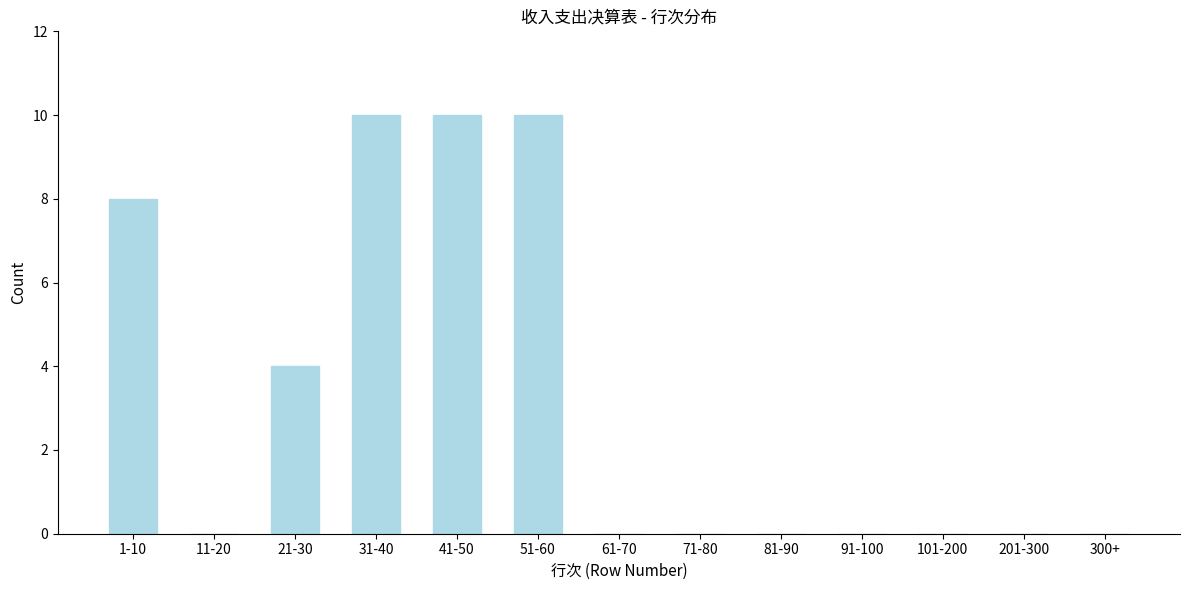

Reading right to left, extract all data points from this chart.

300+=0	201-300=0	101-200=0	91-100=0	81-90=0	71-80=0	61-70=0	51-60=10	41-50=10	31-40=10	21-30=4	11-20=0	1-10=8